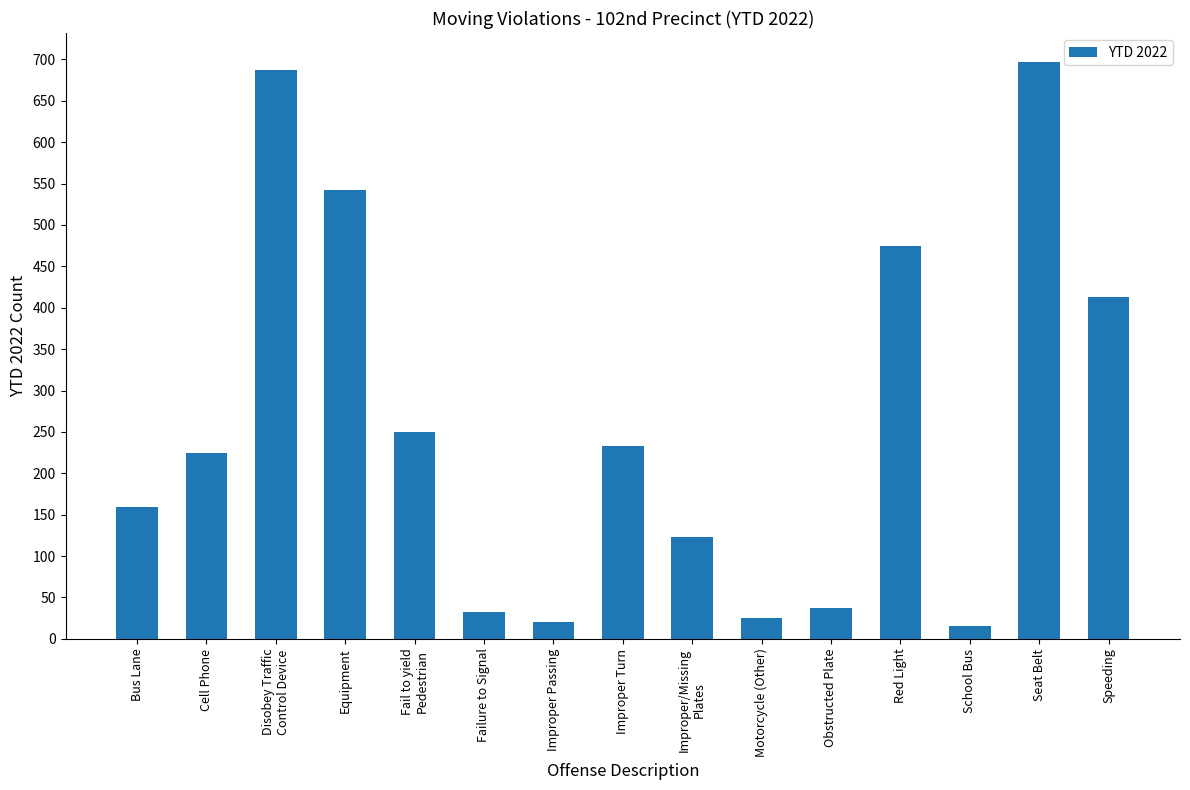

Reading left to right, extract all data points from this chart.

Bus Lane=159	Cell Phone=225	Disobey Traffic
Control Device=687	Equipment=542	Fail to yield
Pedestrian=250	Failure to Signal=33	Improper Passing=20	Improper Turn=233	Improper/Missing
Plates=123	Motorcycle (Other)=25	Obstructed Plate=37	Red Light=474	School Bus=16	Seat Belt=697	Speeding=413